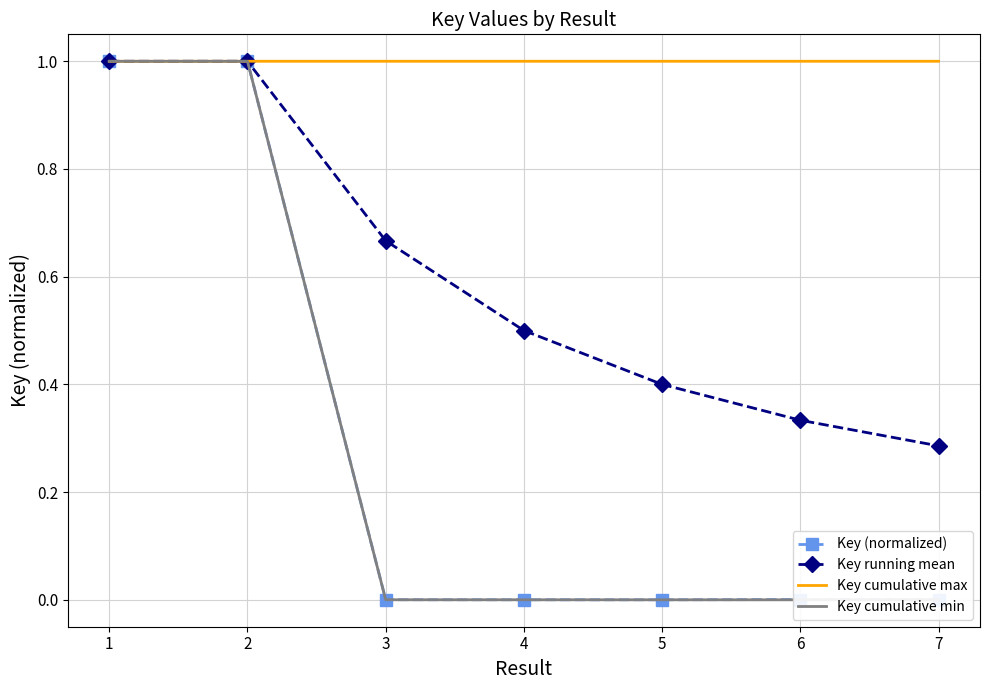

True or false: Key running mean and Key cumulative min cross at least once.

False